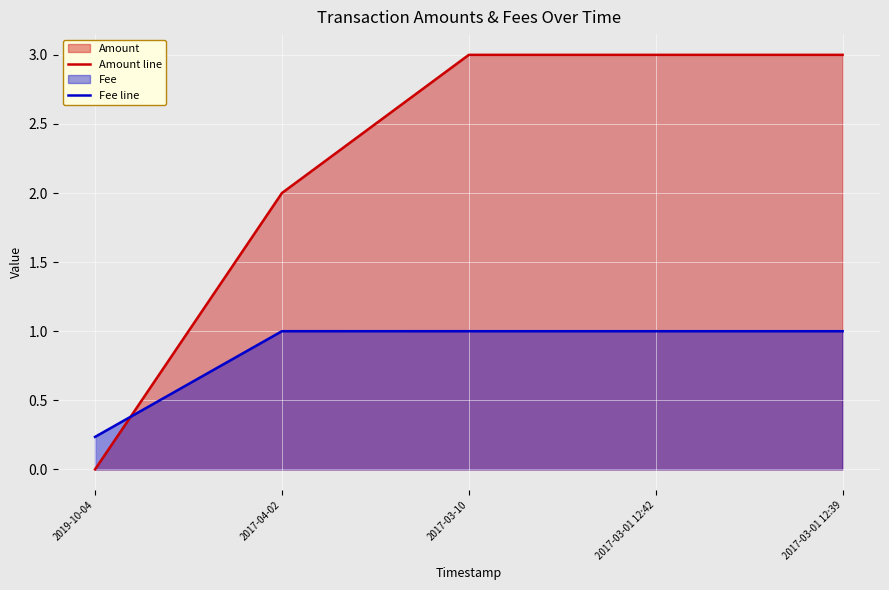

What is the total value across all series at 2017-04-02?

3.0